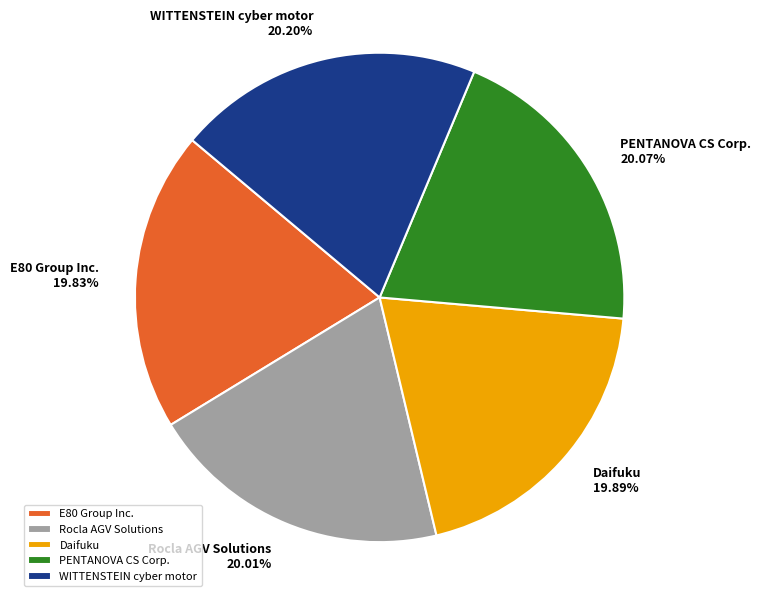

What is the ratio of the value at PENTANOVA CS Corp. to the value at Daifuku?

1.0